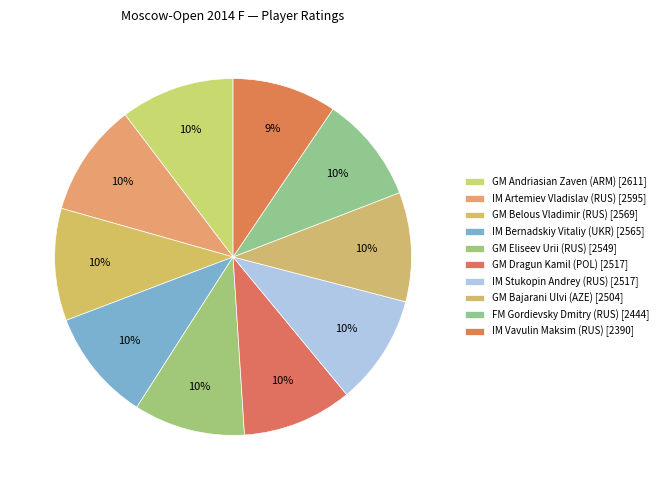

Combined, do GM Bajarani Ulvi (AZE) and GM Eliseev Urii (RUS) account for over 50%?

No